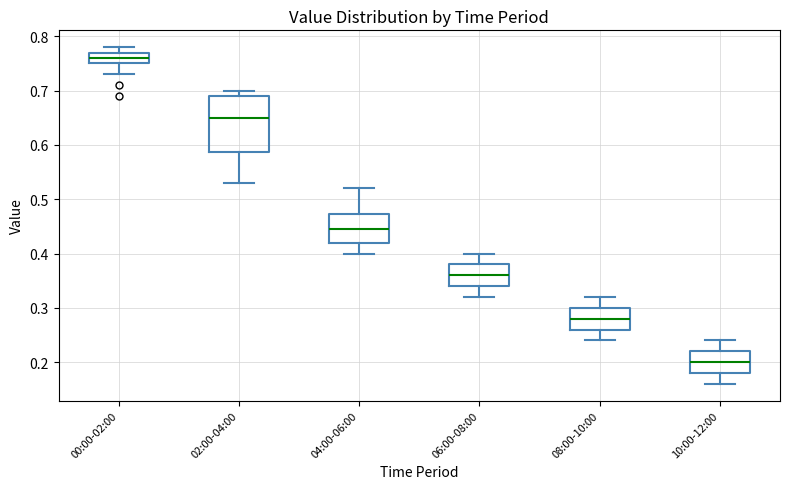

Reading left to right, read every box against the y-axis: the position of its median line, the range the box covers, and the ends of its whiskers. The values are not printed on the chart, so give them approximately, as read against the axis.

00:00-02:00: median 0.76, box 0.75 to 0.77, whiskers 0.73 to 0.78
02:00-04:00: median 0.65, box 0.59 to 0.69, whiskers 0.53 to 0.70
04:00-06:00: median 0.45, box 0.42 to 0.47, whiskers 0.40 to 0.52
06:00-08:00: median 0.36, box 0.34 to 0.38, whiskers 0.32 to 0.40
08:00-10:00: median 0.28, box 0.26 to 0.30, whiskers 0.24 to 0.32
10:00-12:00: median 0.20, box 0.18 to 0.22, whiskers 0.16 to 0.24